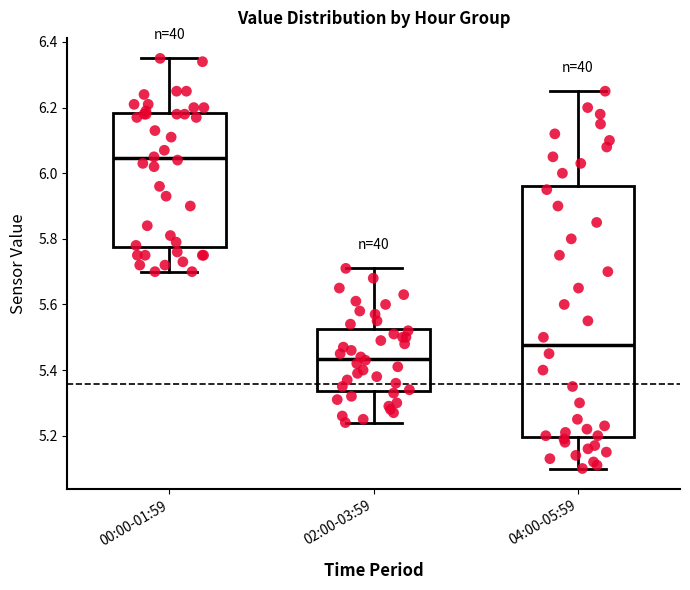

Reading left to right, transcribe this box plot: for each box, give where its median line is, the range the box spans, and where its two whiskers end, as read against the y-axis. The values are not printed on the chart, so give them approximately, as read against the axis.

00:00-01:59: median 6.04, box 5.78 to 6.18, whiskers 5.70 to 6.36
02:00-03:59: median 5.44, box 5.34 to 5.52, whiskers 5.24 to 5.72
04:00-05:59: median 5.48, box 5.20 to 5.96, whiskers 5.10 to 6.26